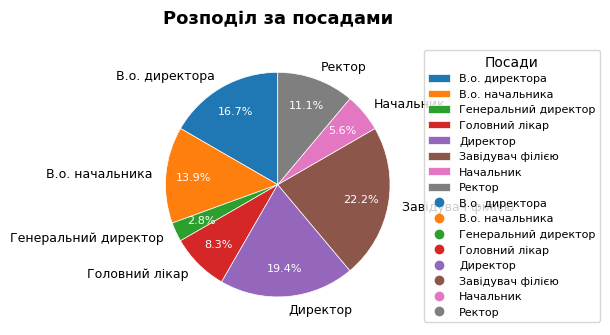

What is the largest slice in the pie chart?

Завідувач філією